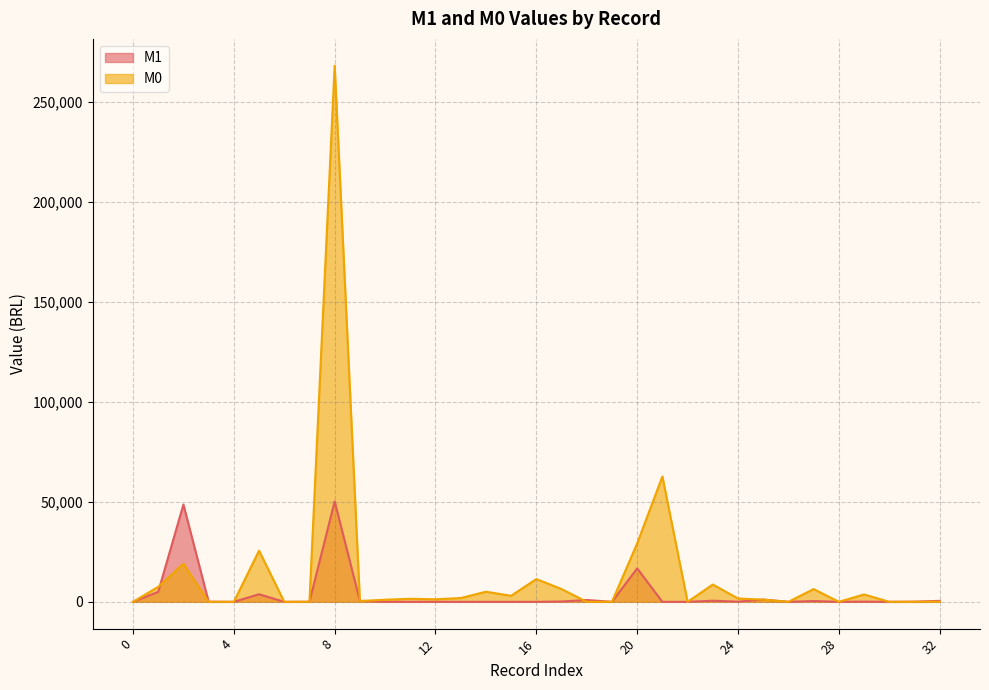

In M0, how many points are lower than both neighbors (excluding endpoints)?

6